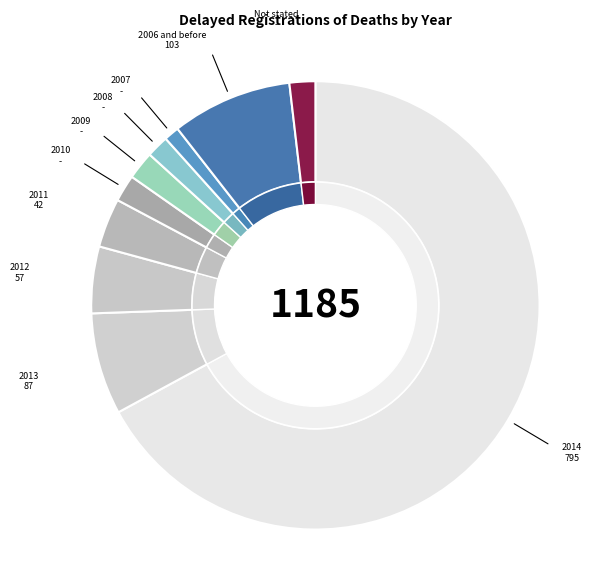

True or false: 2006 and before accounts for 1% of the total.

False